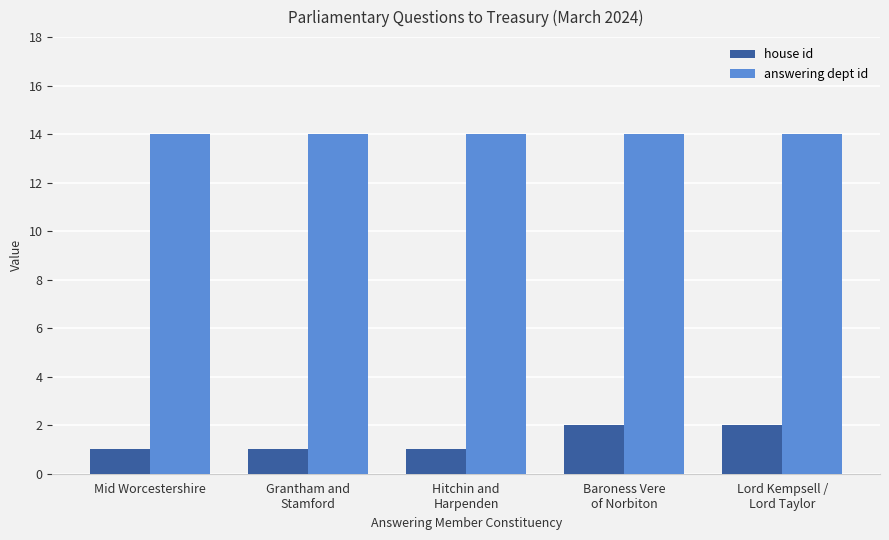

Reading right to left, extract all data points from this chart.

house id: 2	2	1	1	1
answering dept id: 14	14	14	14	14